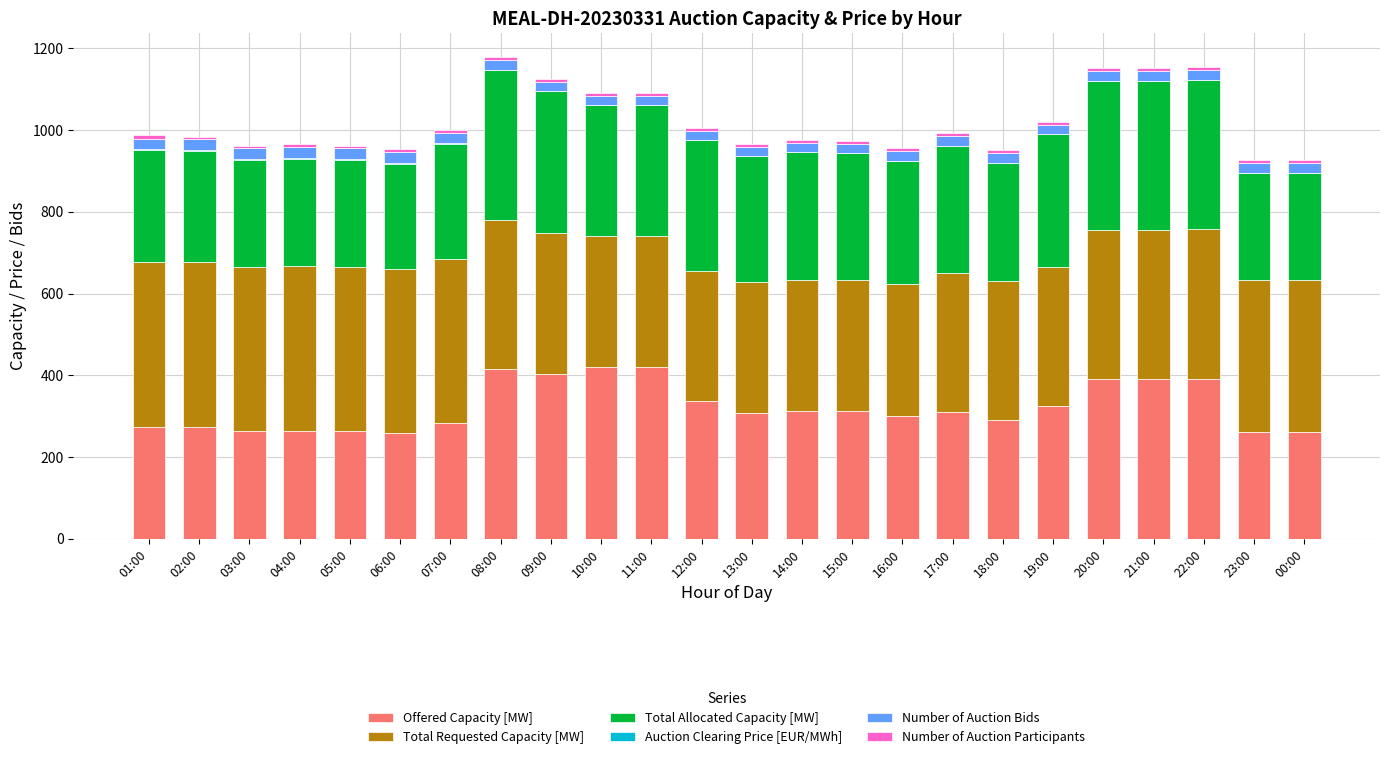

The Offered Capacity [MW] series shows 415.0 at 08:00. True or false?

True